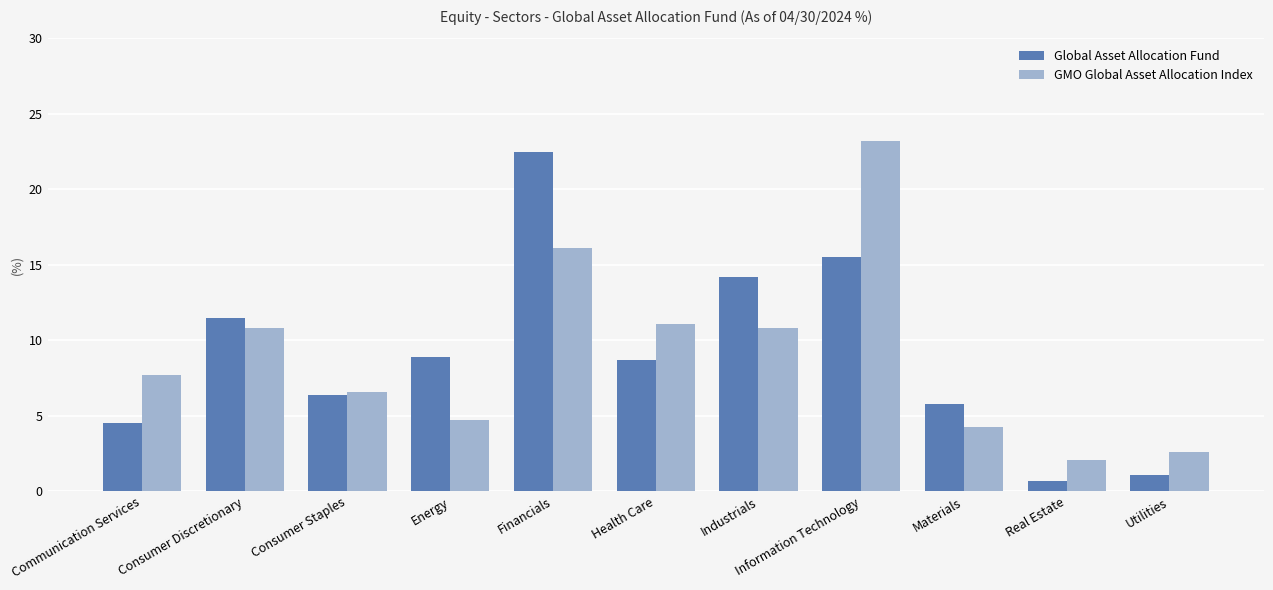

At which label does GMO Global Asset Allocation Index reach its peak?

Information Technology